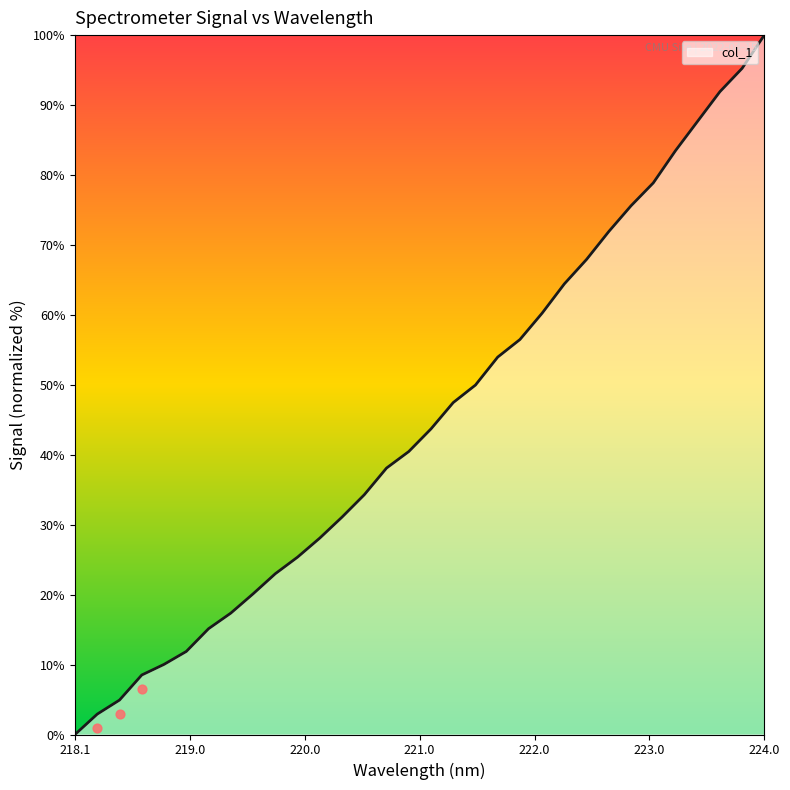

What is the change in value from 222.8355 to 223.408?

+12.1